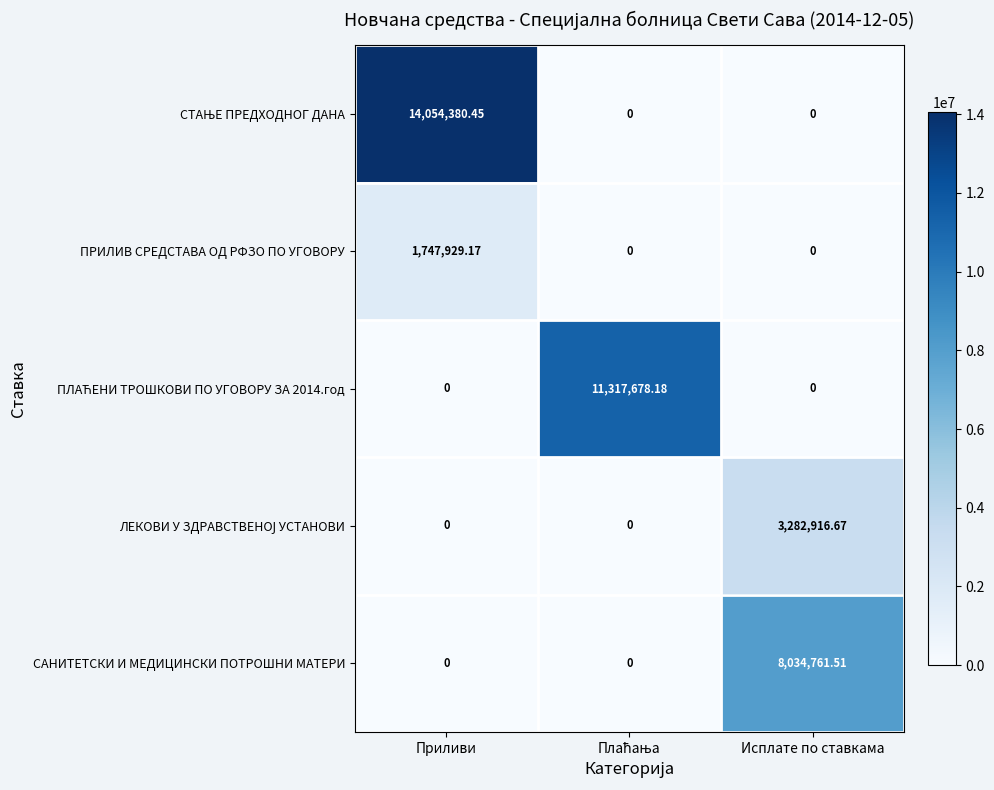

At which label does САНИТЕТСКИ И МЕДИЦИНСКИ ПОТРОШНИ МАТЕРИ reach its peak?

Исплате по ставкама